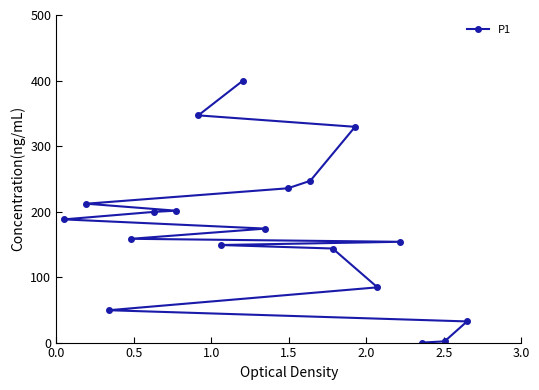

What is the value of the 16th point from the left?

153.8